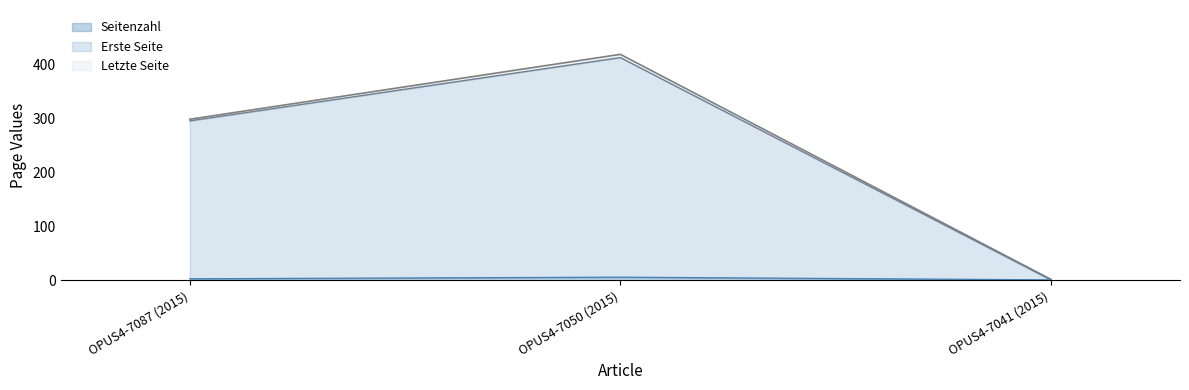

Read the Seitenzahl value at OPUS4-7041 (2015).

1